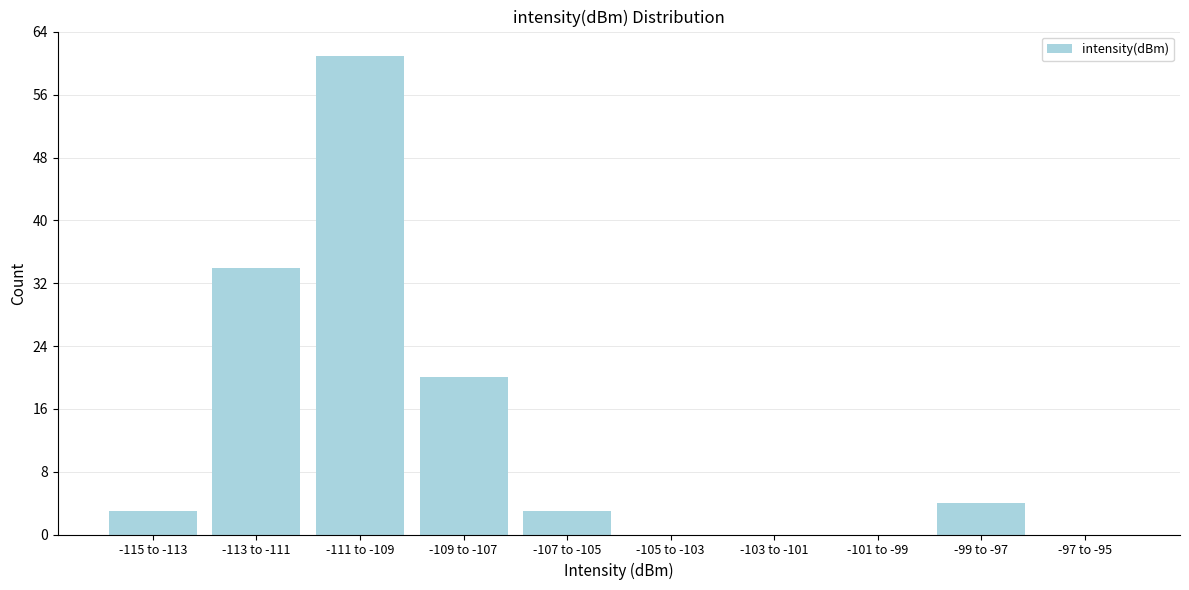

Reading right to left, what are all the values shown in this chart?

-97 to -95=0	-99 to -97=4	-101 to -99=0	-103 to -101=0	-105 to -103=0	-107 to -105=3	-109 to -107=20	-111 to -109=61	-113 to -111=34	-115 to -113=3